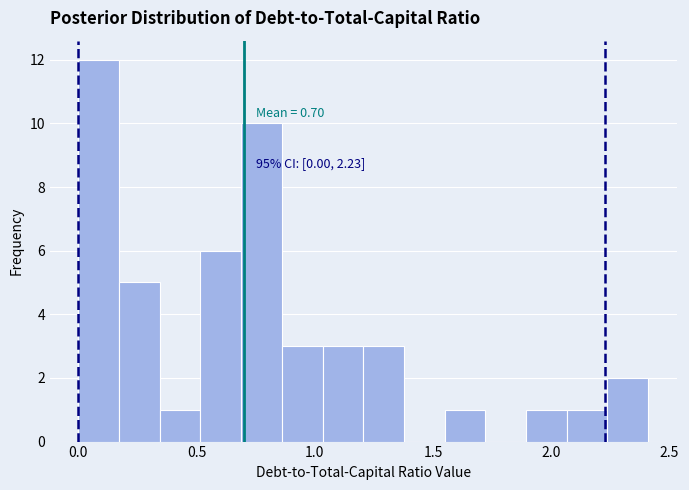

Read against the x-axis, roughly where is the centre of the tallest bar?

0.10